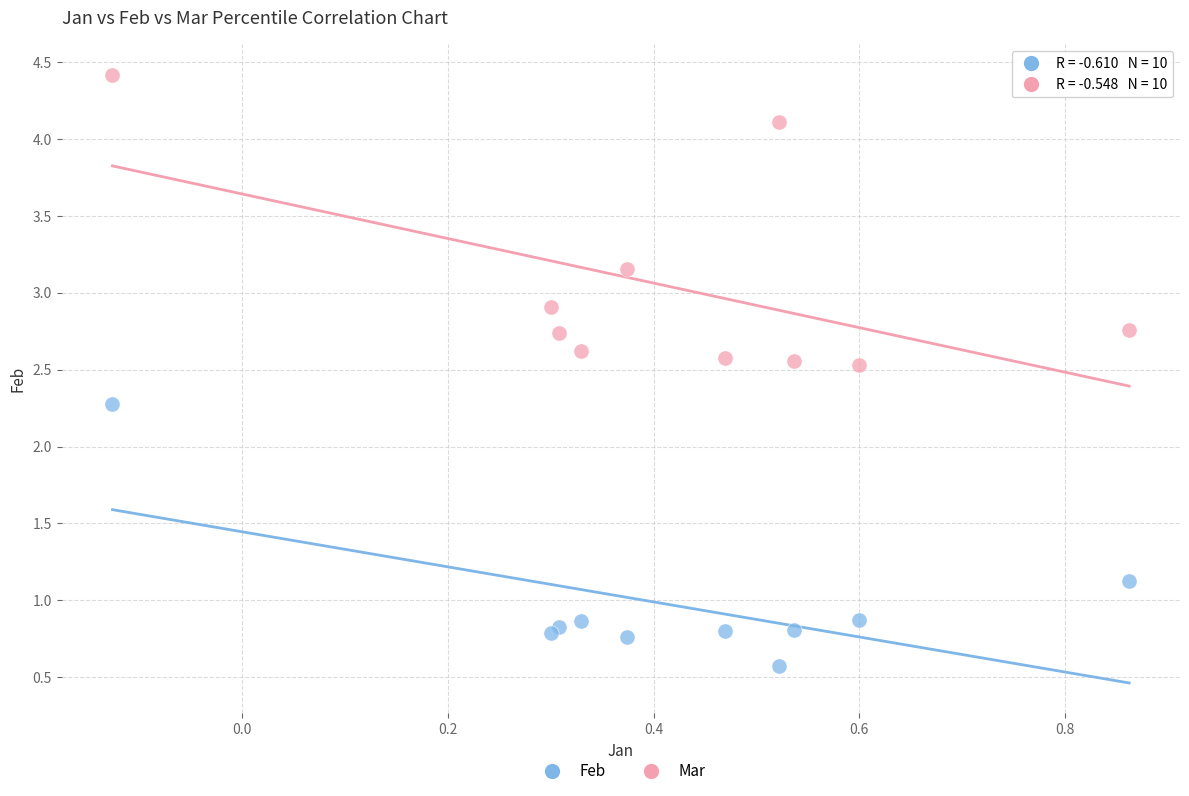

Across all series, what Y value is closest to 2?

2.3